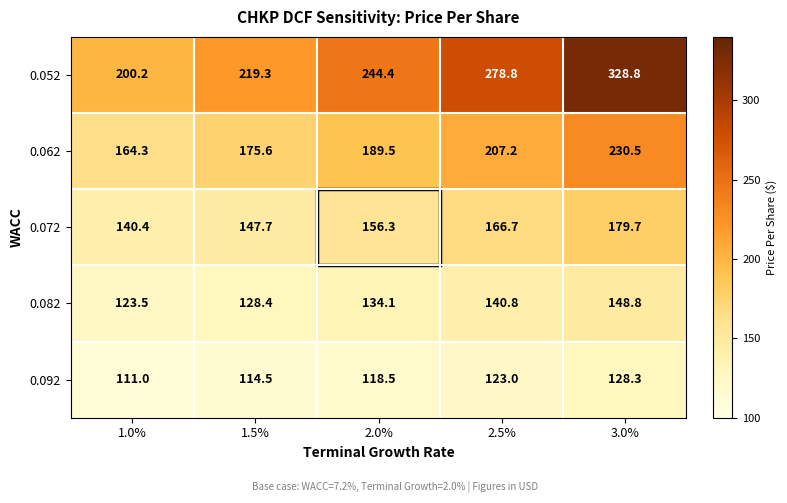

List the labels in order of 0.092 value, smallest first.

1.0%, 1.5%, 2.0%, 2.5%, 3.0%